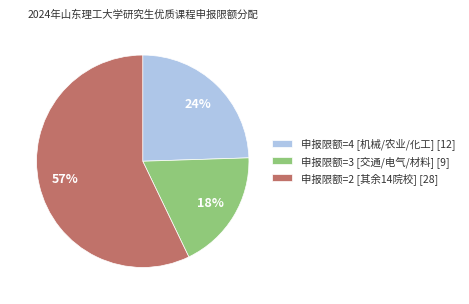

Is there a majority slice in this chart?

Yes